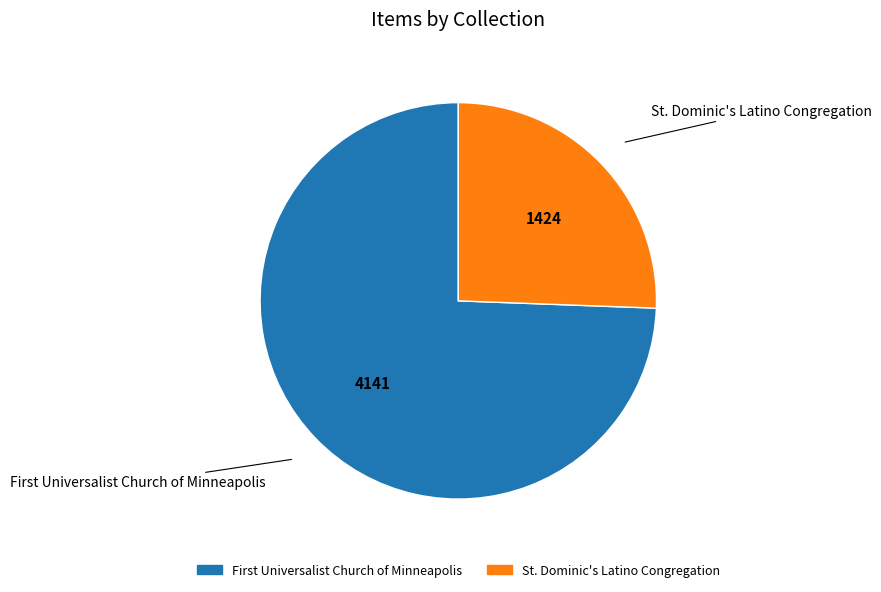

Which category has the biggest portion of the pie?

First Universalist Church of Minneapolis